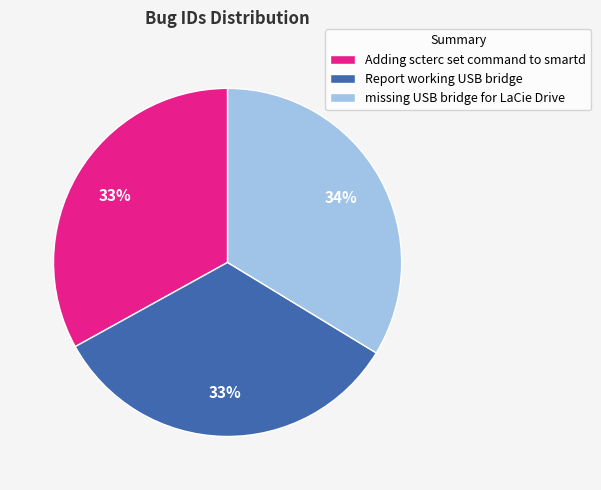

To the nearest percent, what portion does Adding scterc set command to smartd represent?

33%